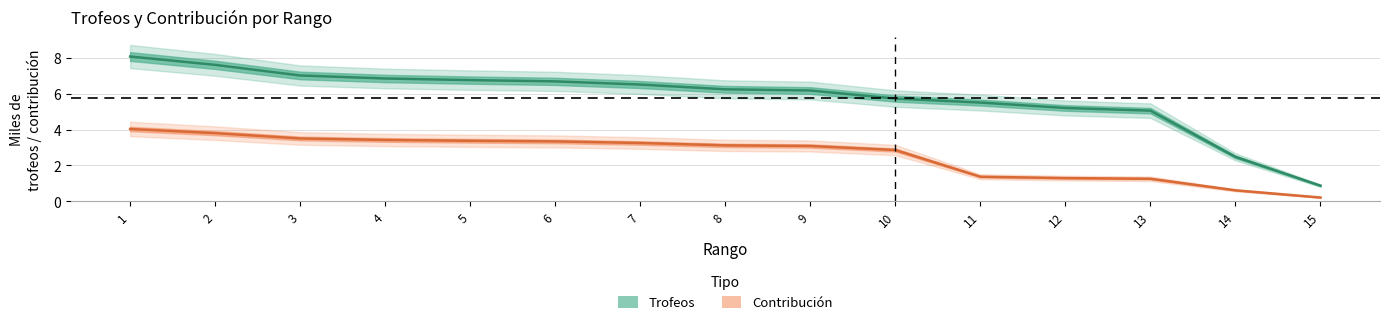

How many categories are shown in the chart?

15